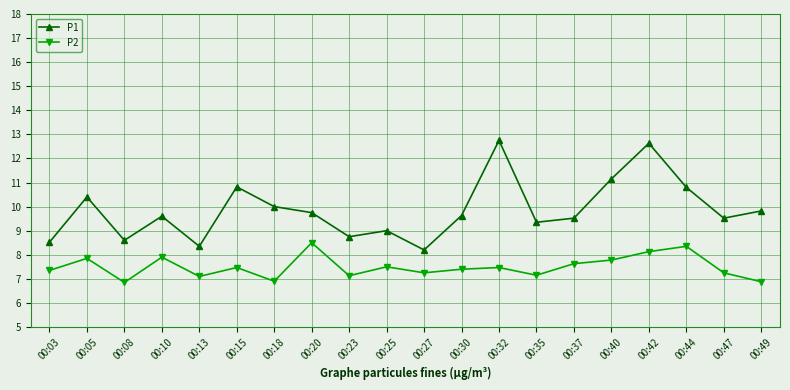

True or false: P1 and P2 cross at least once.

False